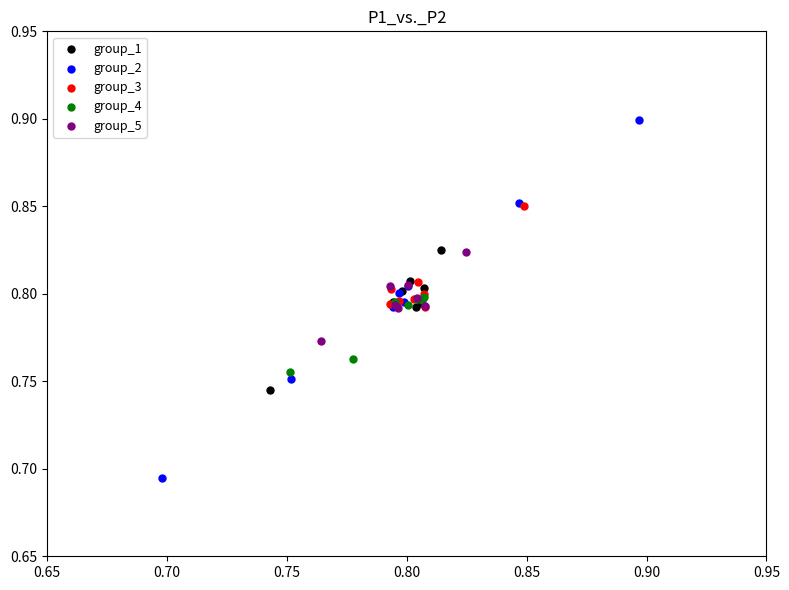

Which series contains the lowest Y value?

group_2